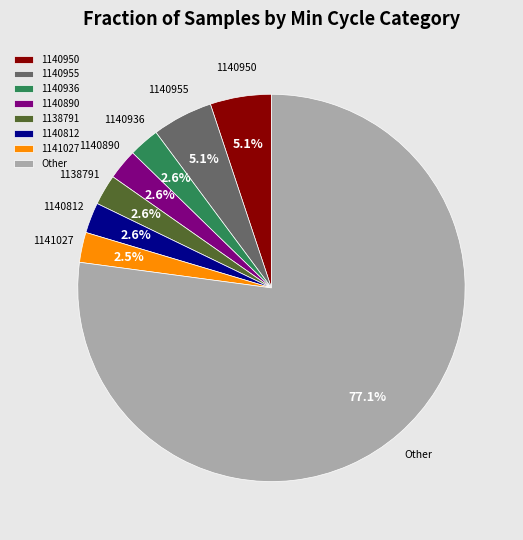

What is the ratio of the value at 1140812 to the value at 1140936?

1.0